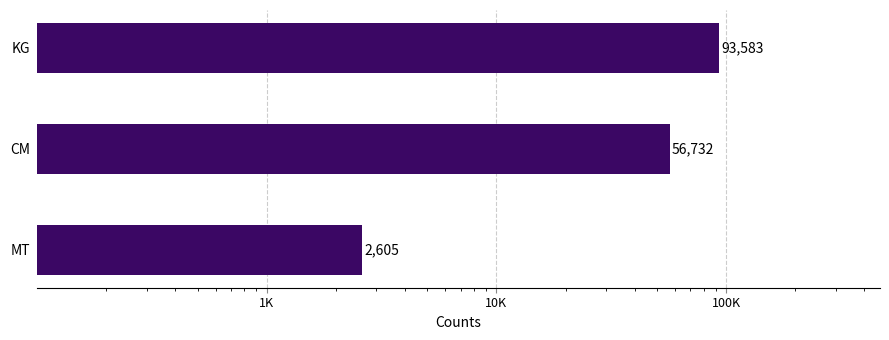

How many values are between 2605 and 93583?

3